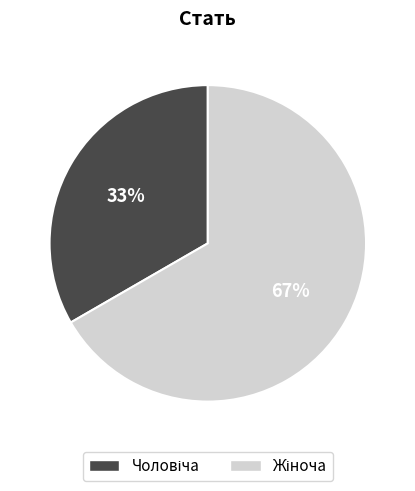

Is there a majority slice in this chart?

Yes